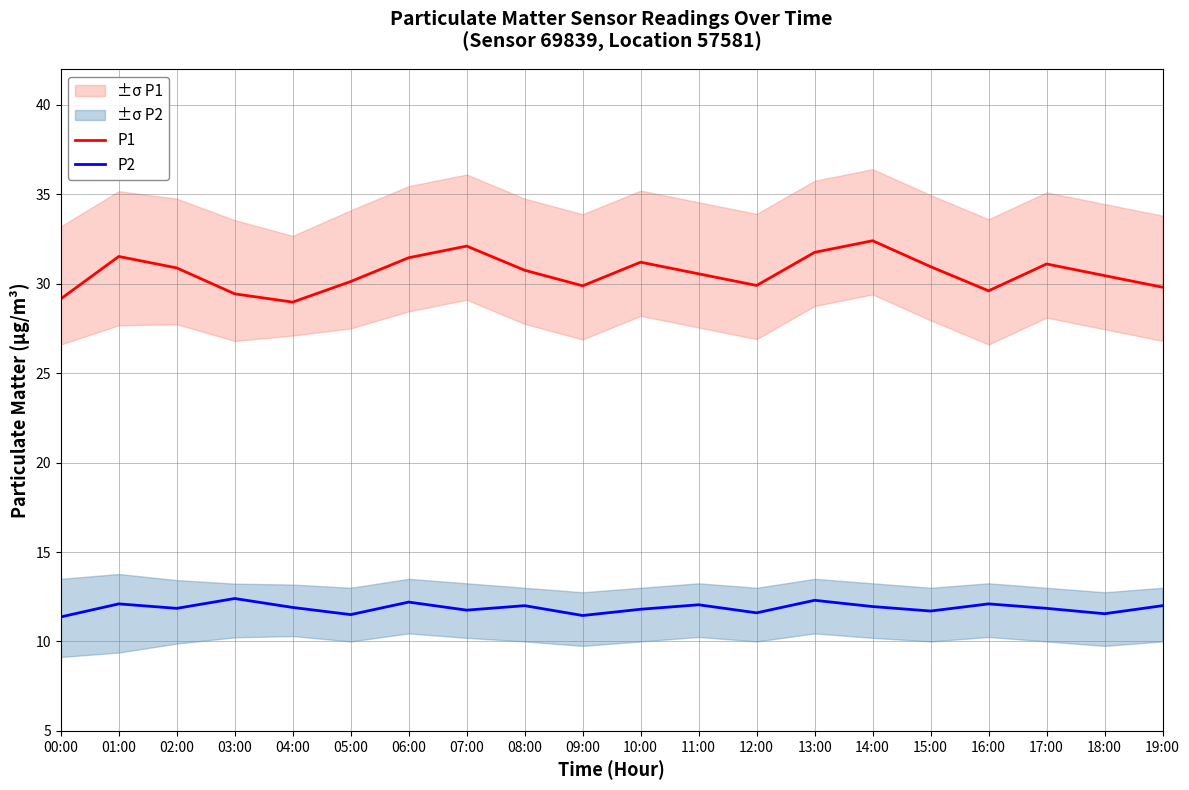

What is the sum of the P1 values at 05:00 and 17:00?

61.2